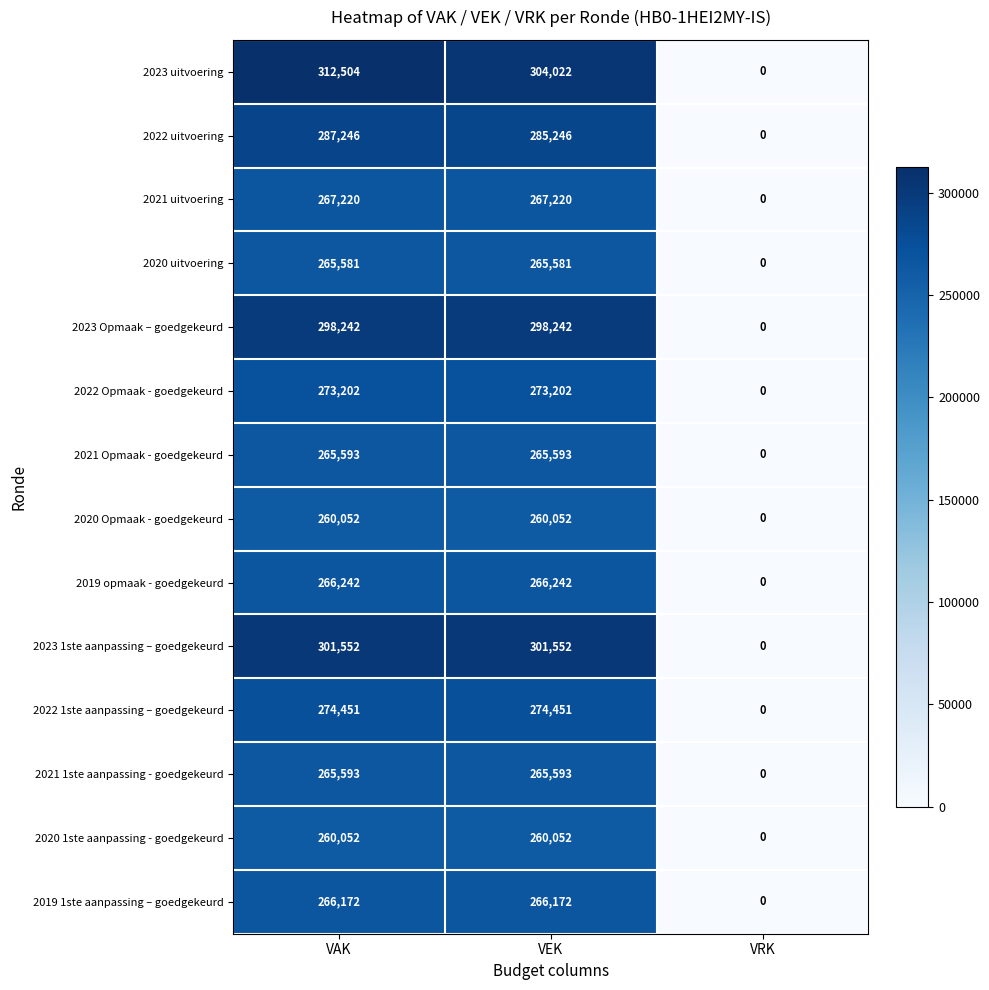

Which series changed the most between VAK and VEK?

2023 uitvoering